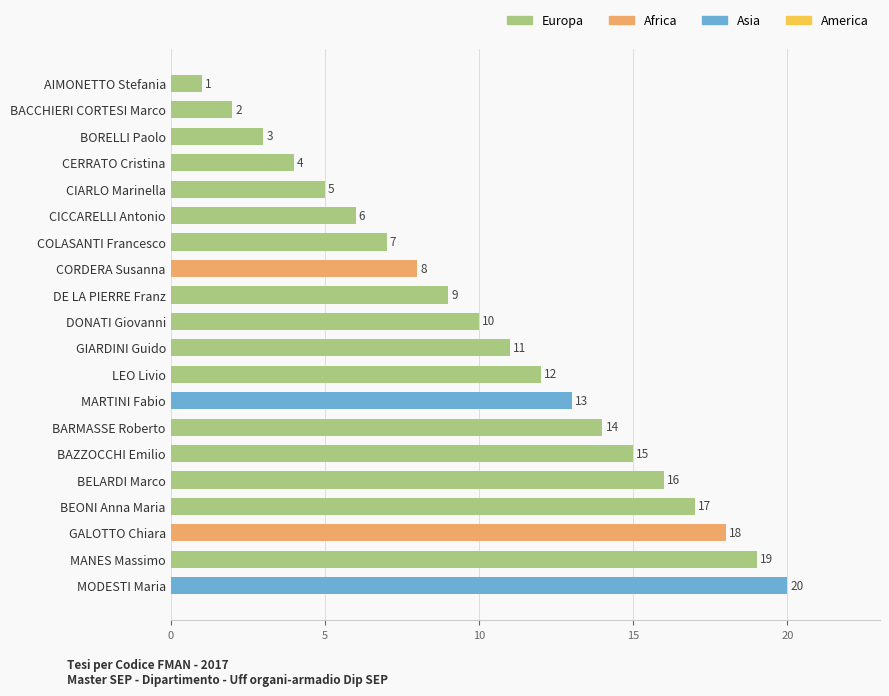

Are the bars grouped side by side (vs. stacked)?

No